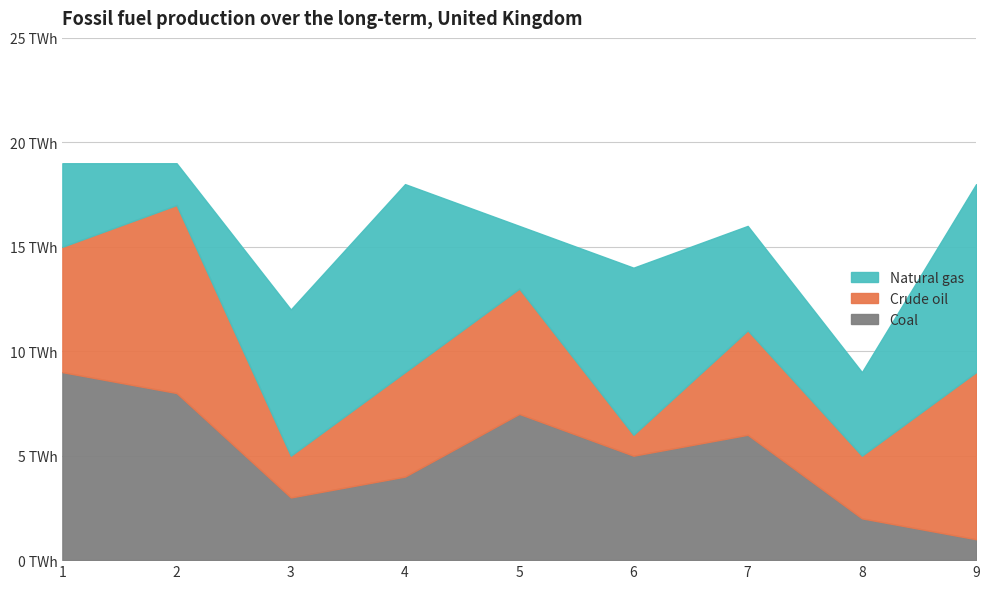

The value of Crude oil at 4 is 2. True or false?

False